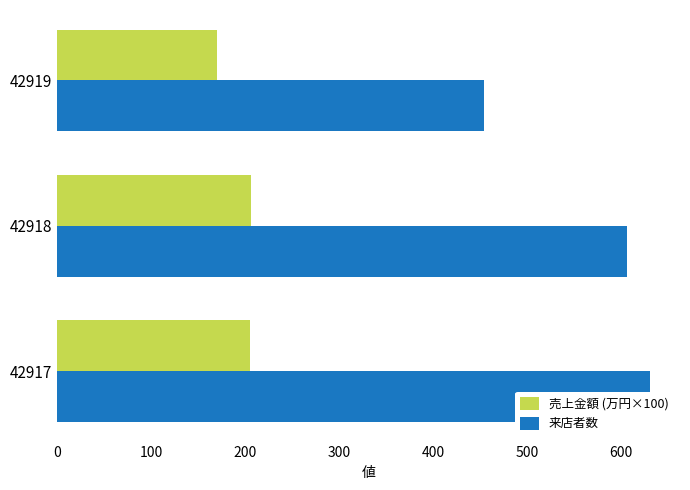

What is the maximum value for 売上金額 (万円×100)?

206.4